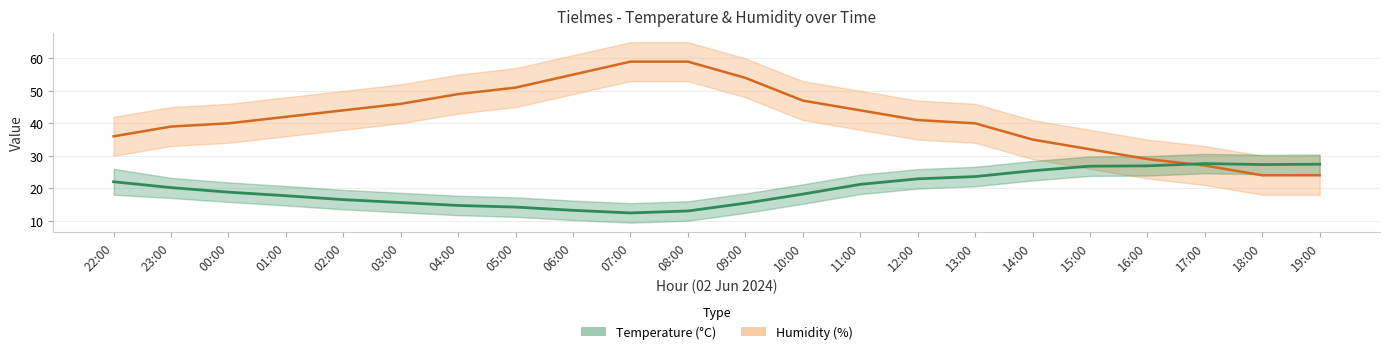

What is the total value across all series at 16:00?

55.9